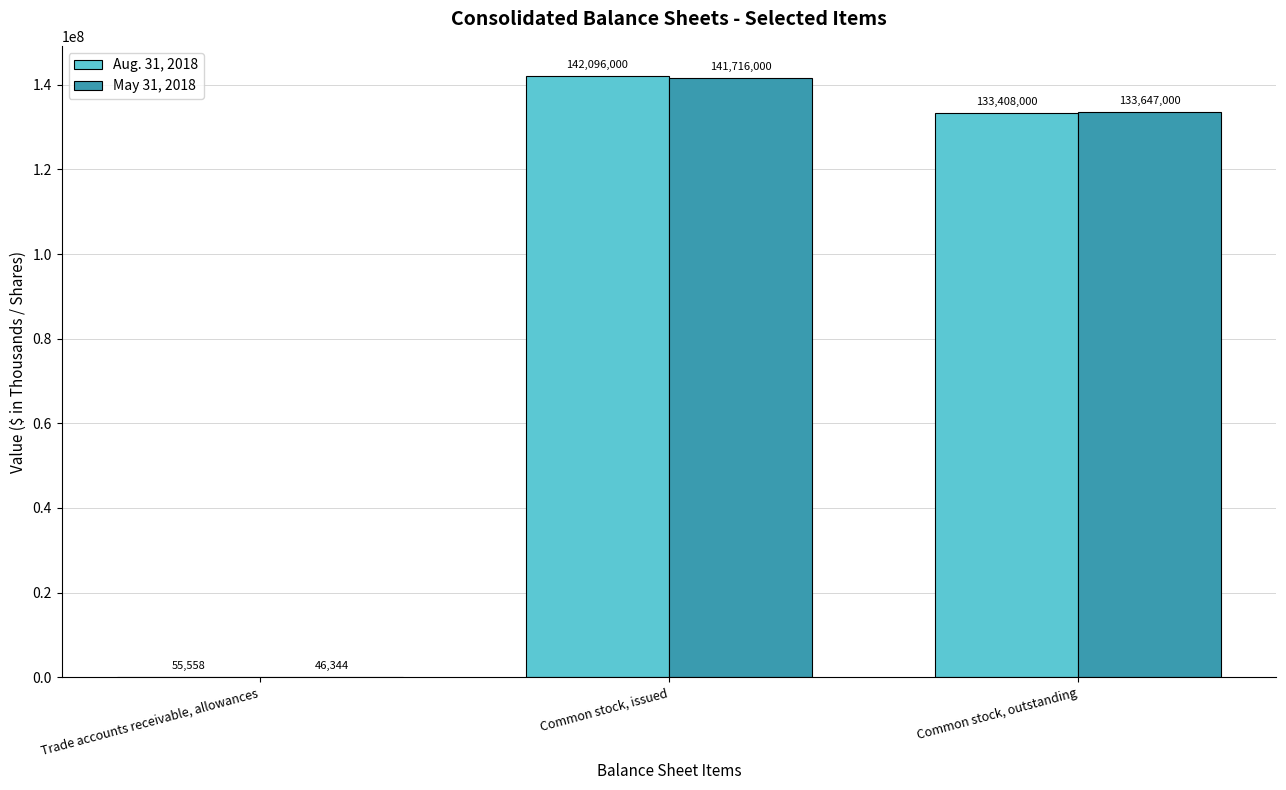

How many groups of bars are there?

3